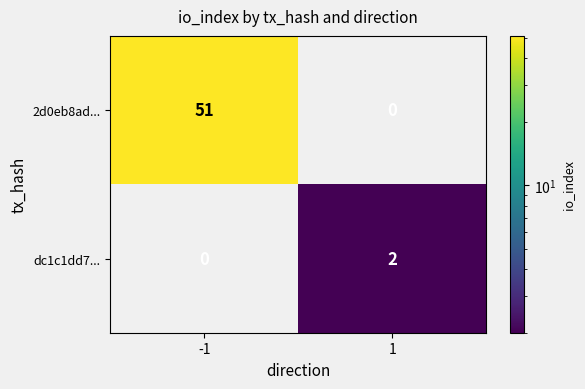

List the labels in order of 2d0eb8ad... value, smallest first.

1, -1